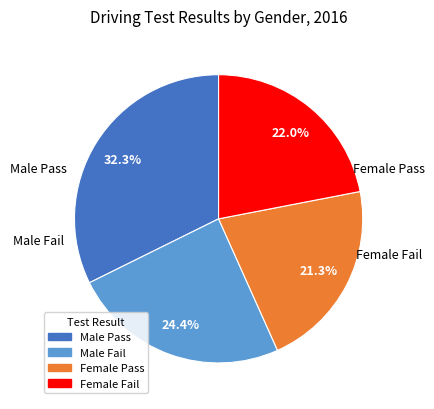

To the nearest percent, what is the difference between the Female Fail and Male Fail slice percentages?

2%